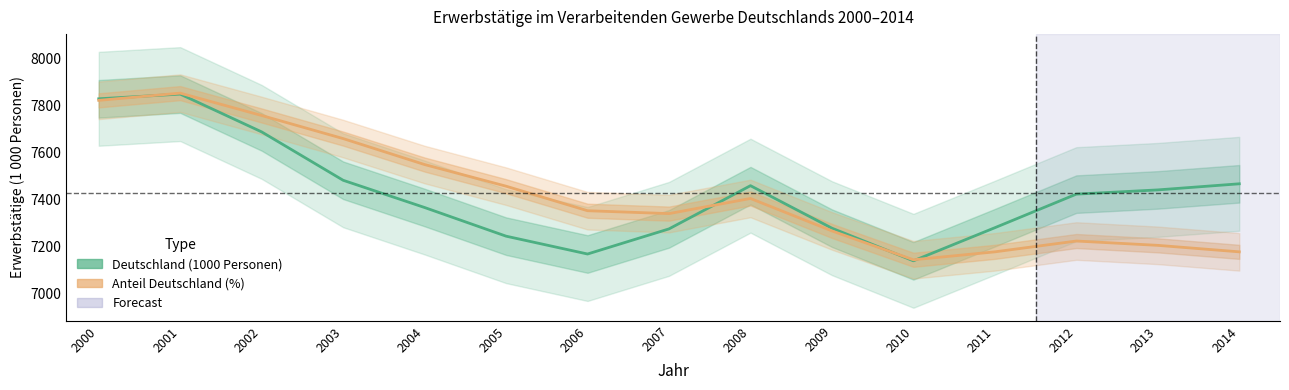

Does the chart have visible grid lines?

No